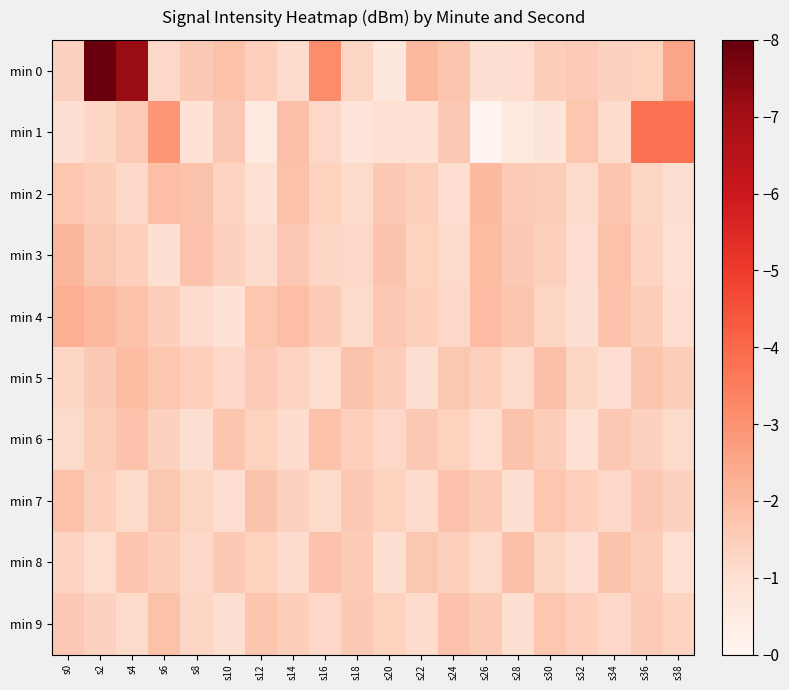

What is the total value across all series at s2?

21.4